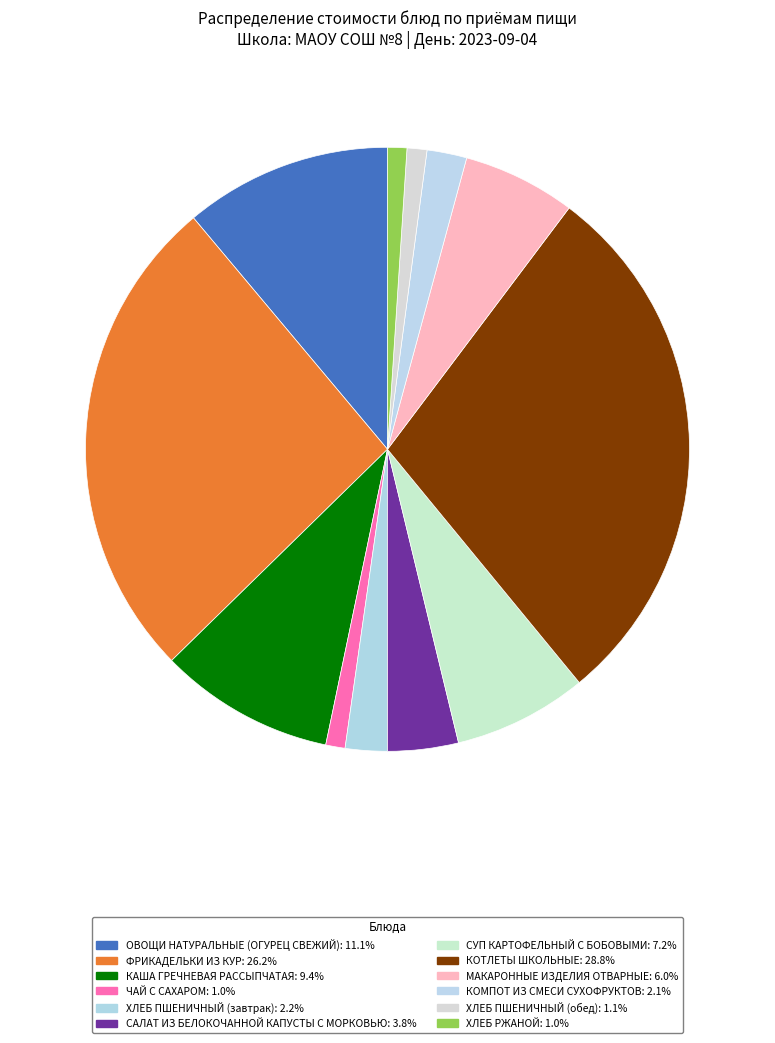

Does any single category account for the majority?

No